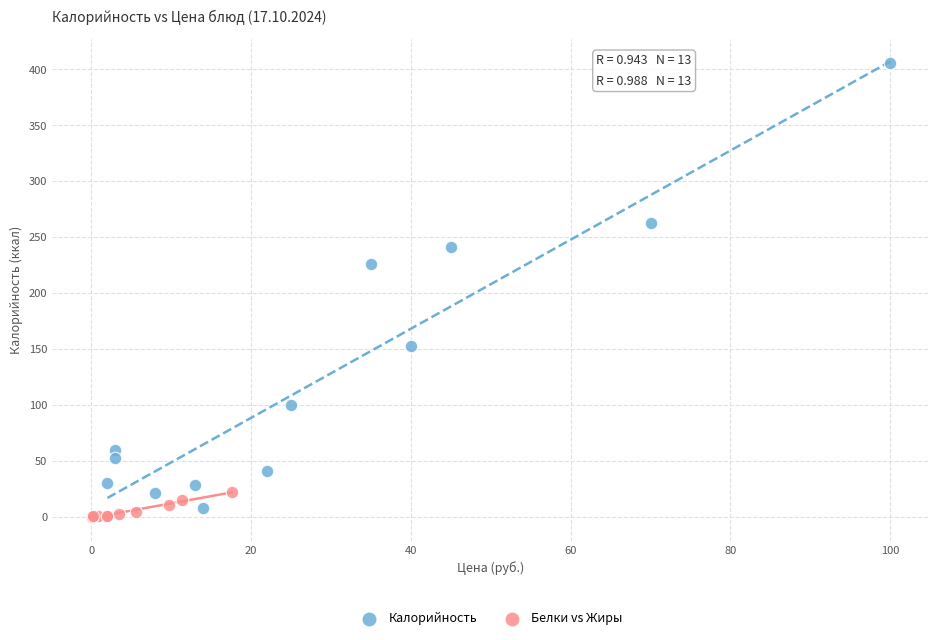

Which series has the largest Y range (max minus min)?

Калорийность